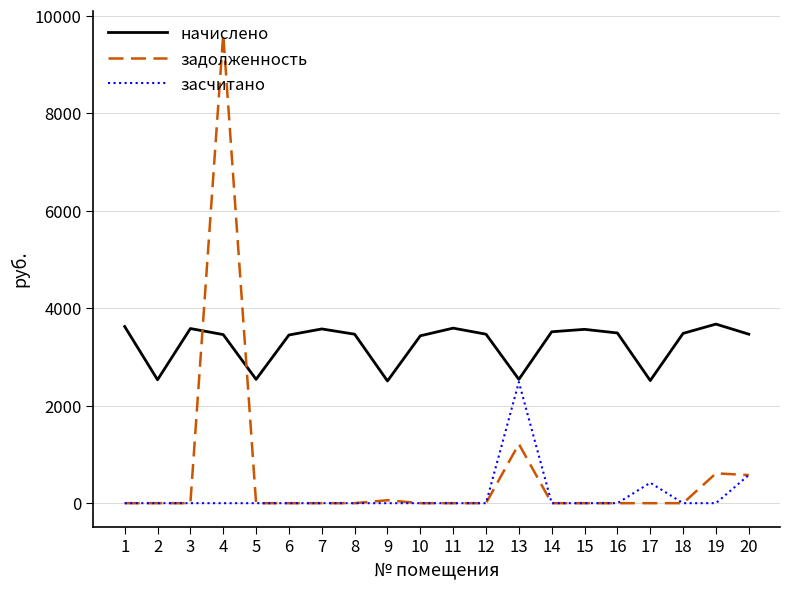

The засчитано series shows -1657.3 at 18. True or false?

False